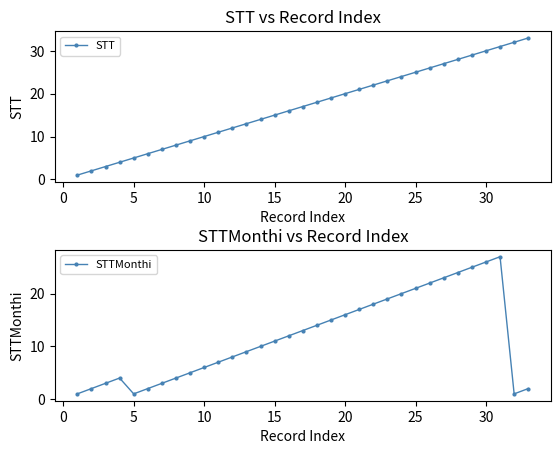

Does the chart display data point markers on the line(s)?

Yes